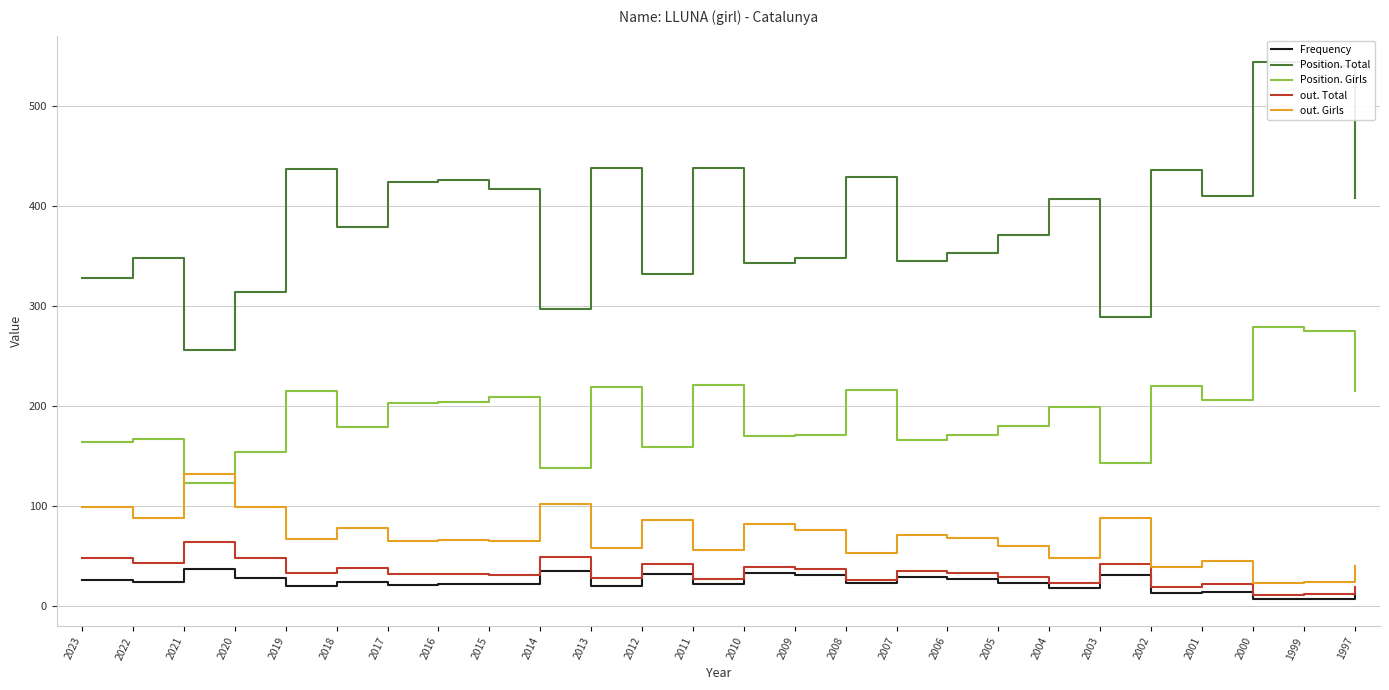

True or false: out. Total and out. Girls cross at least once.

False